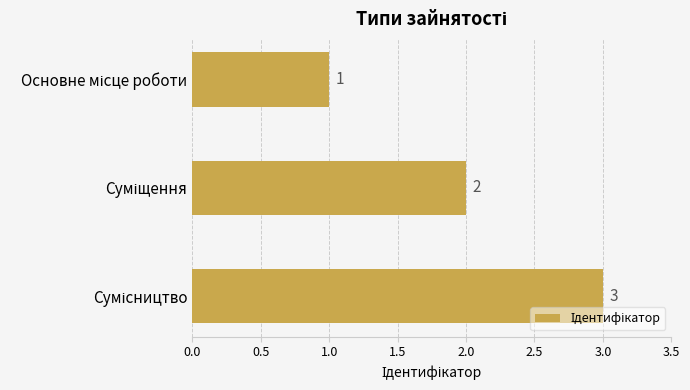

Are the bars horizontal?

Yes